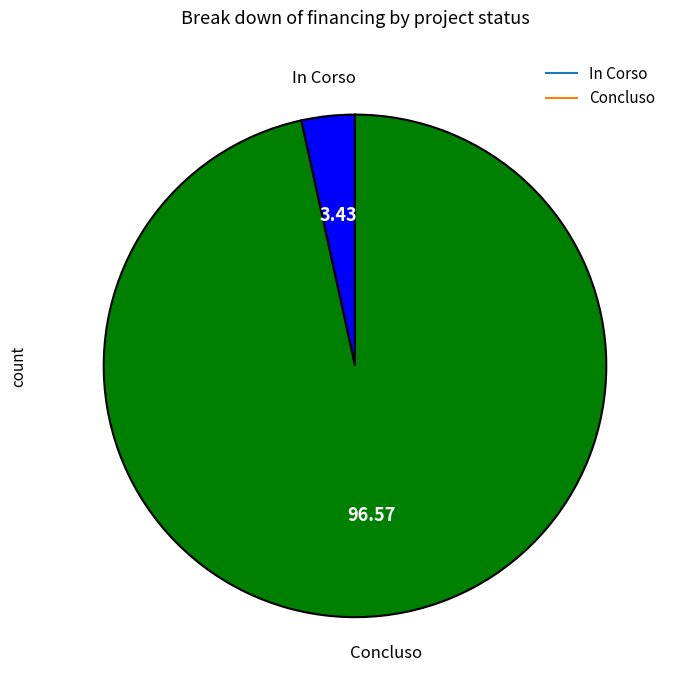

What is the largest slice in the pie chart?

Concluso